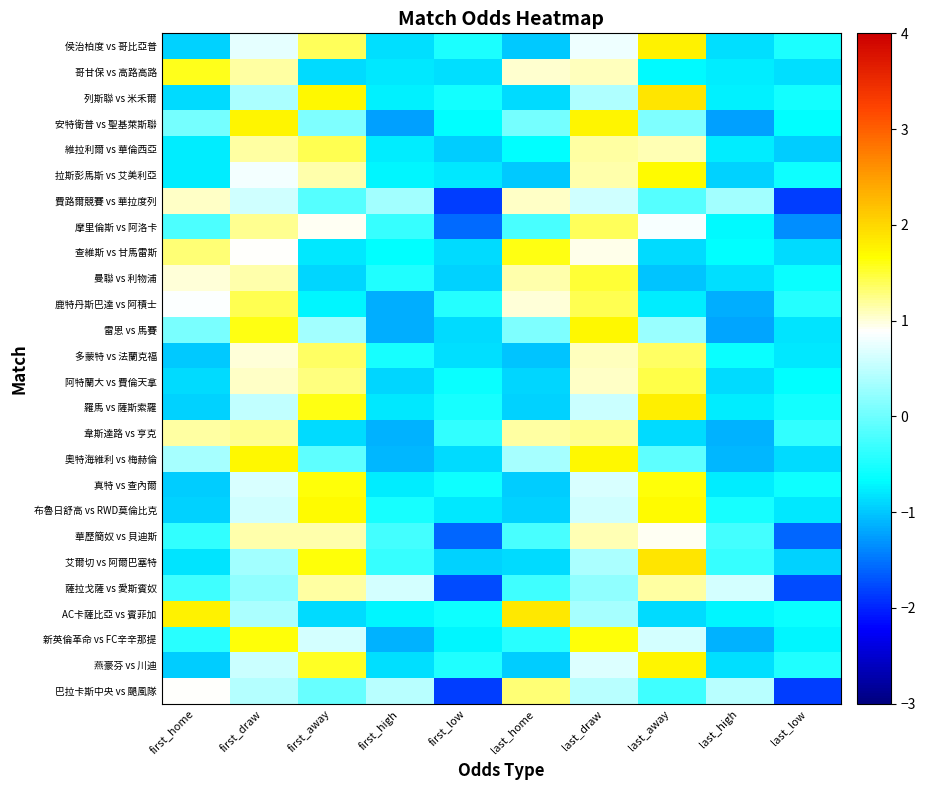

Between first_high and last_low, which is larger?

last_low